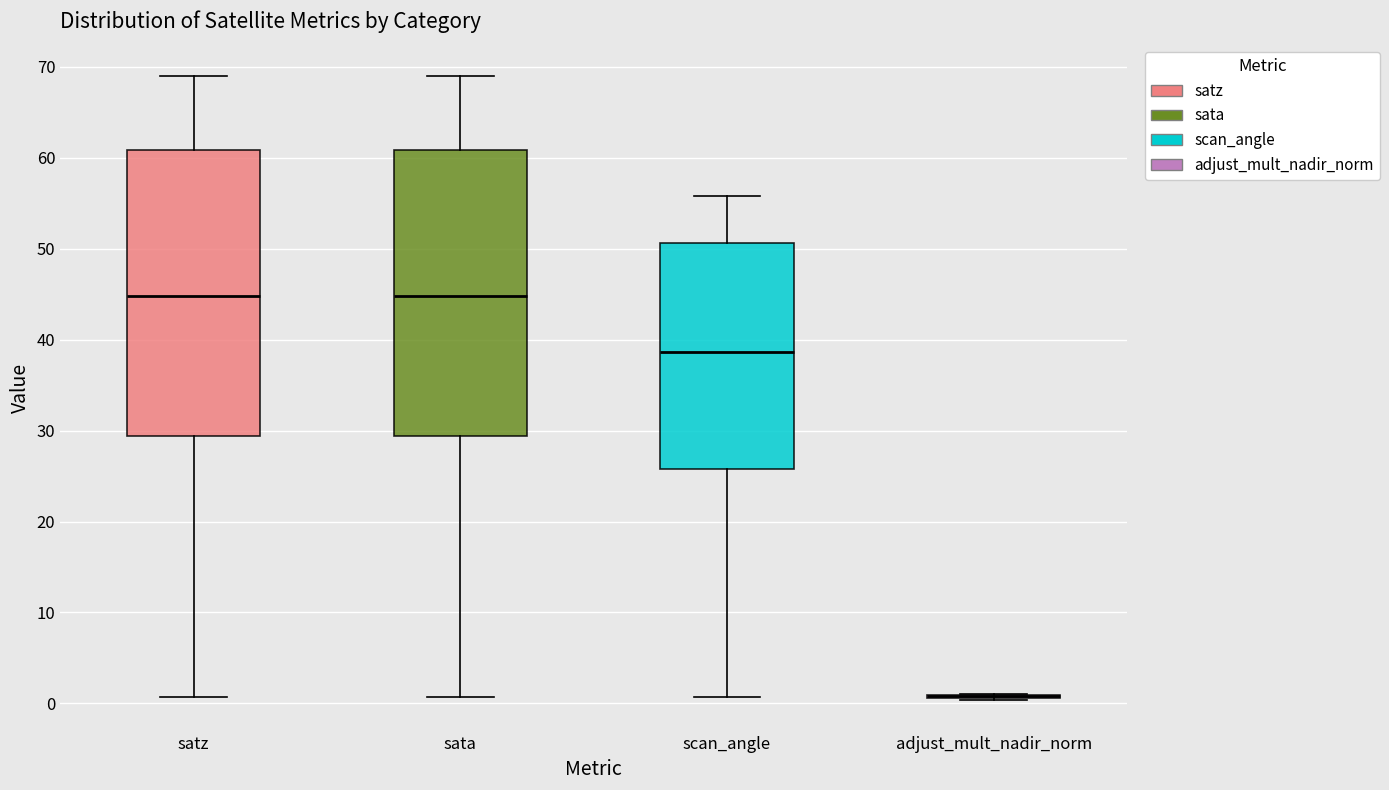

Reading left to right, transcribe this box plot: for each box, give where its median line is, the range the box spans, and where its two whiskers end, as read against the y-axis. The values are not printed on the chart, so give them approximately, as read against the axis.

satz: median 45, box 29 to 61, whiskers 1 to 69
sata: median 45, box 29 to 61, whiskers 1 to 69
scan_angle: median 39, box 26 to 51, whiskers 1 to 56
adjust_mult_nadir_norm: box collapsed to a line at 1, whiskers 0 to 1